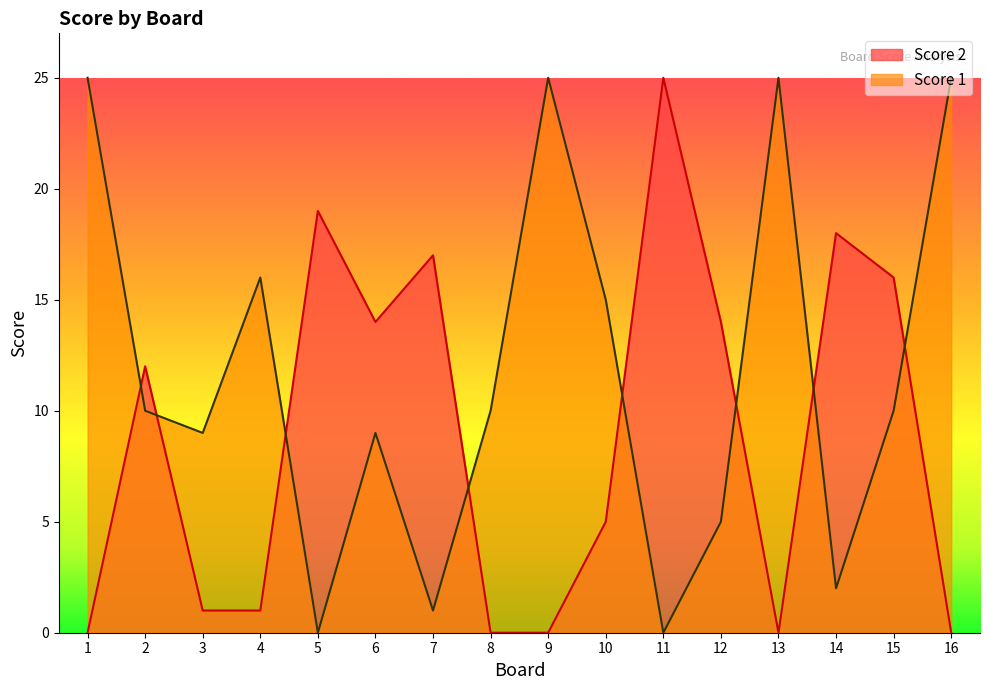

What is the total value across all series at 6?

23